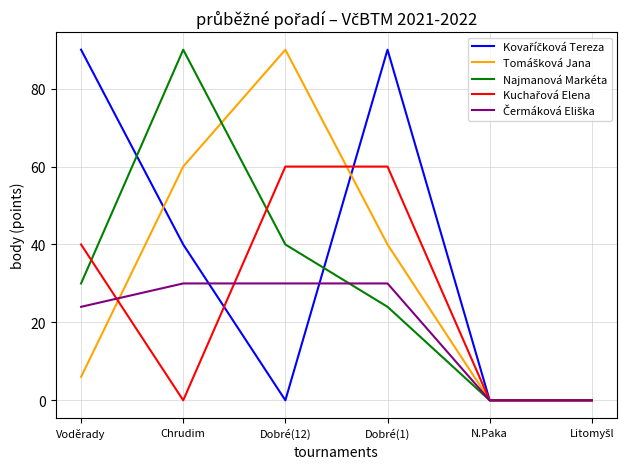

What value does the Najmanová Markéta series have at Dobré(12), to the nearest 10?

40